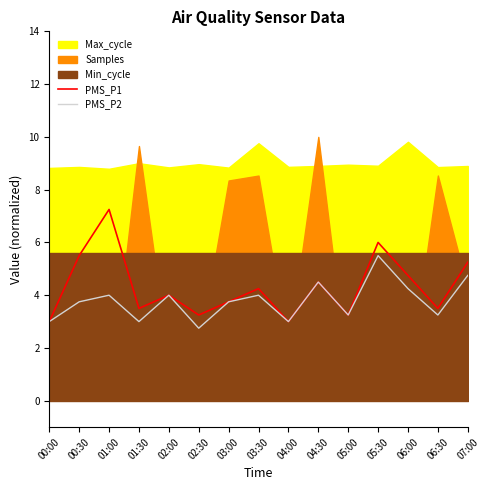

What is the lowest value of the PMS_P1 series?

3.0